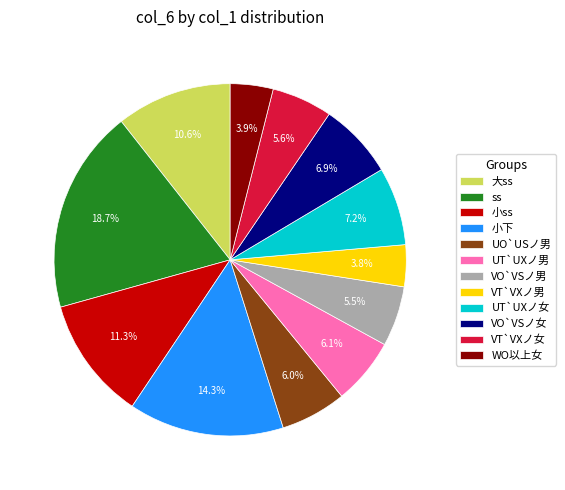

Which slice is the largest?

ss